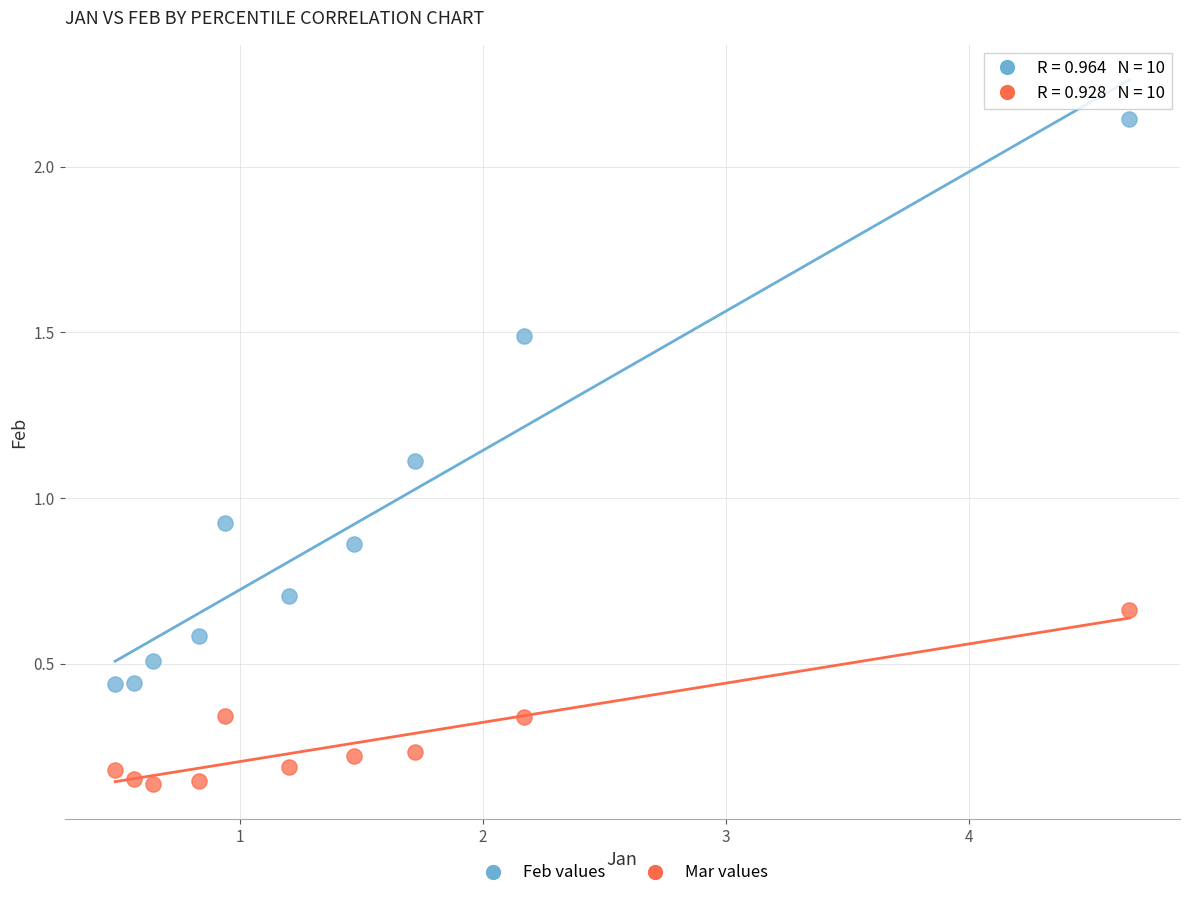

What are all the series names shown in the legend?

Feb values, Mar values